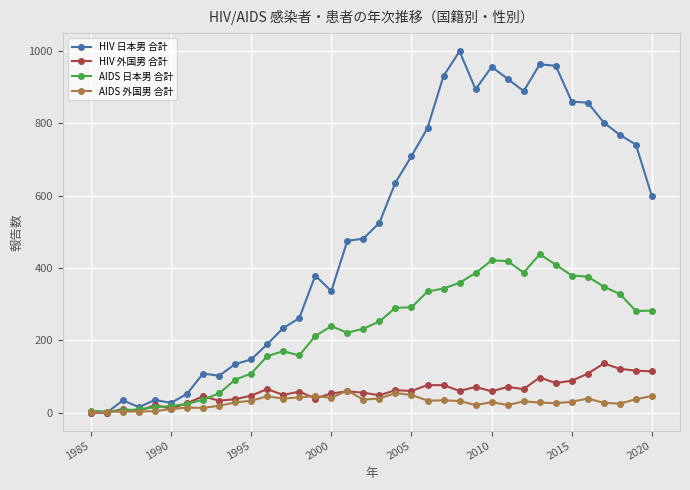

True or false: HIV 外国男 合計 has more than 0 interior local peaks.

True